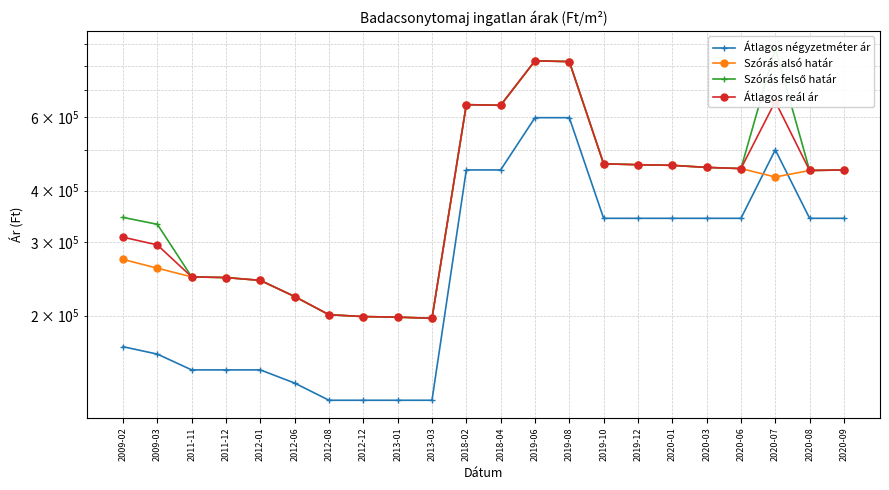

What value does the Szórás felső határ series have at 2009-02?

344600